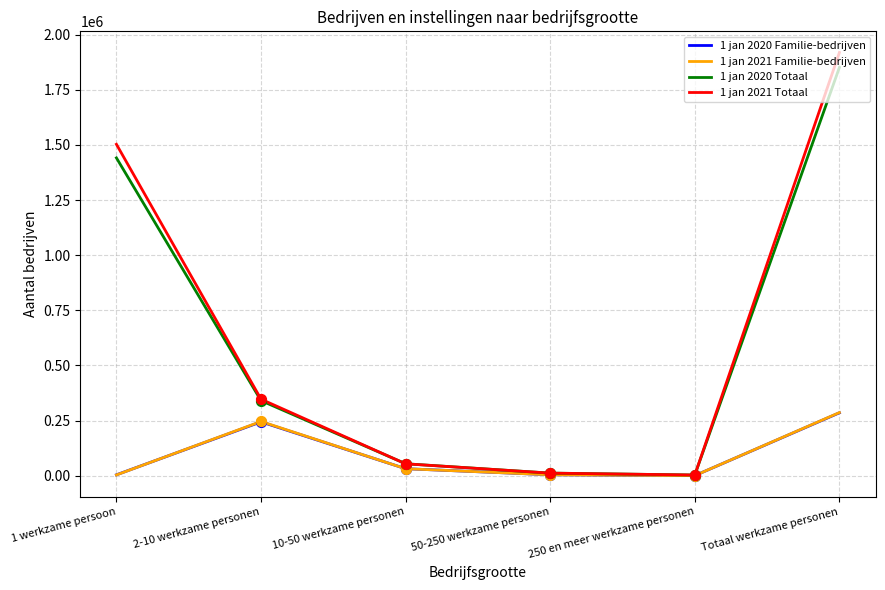

Which series has the widest spread of values?

1 jan 2021 Totaal